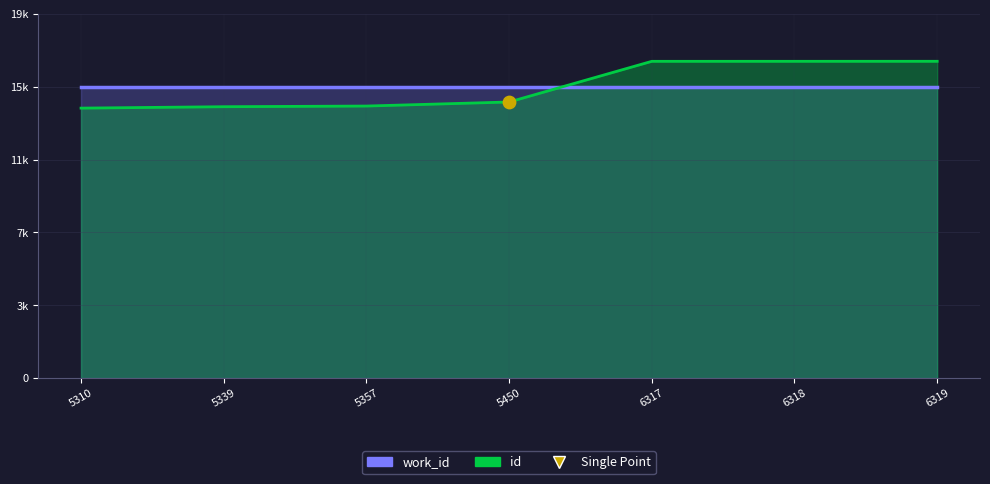

Which has a higher value, 6317 or 6318?

6318